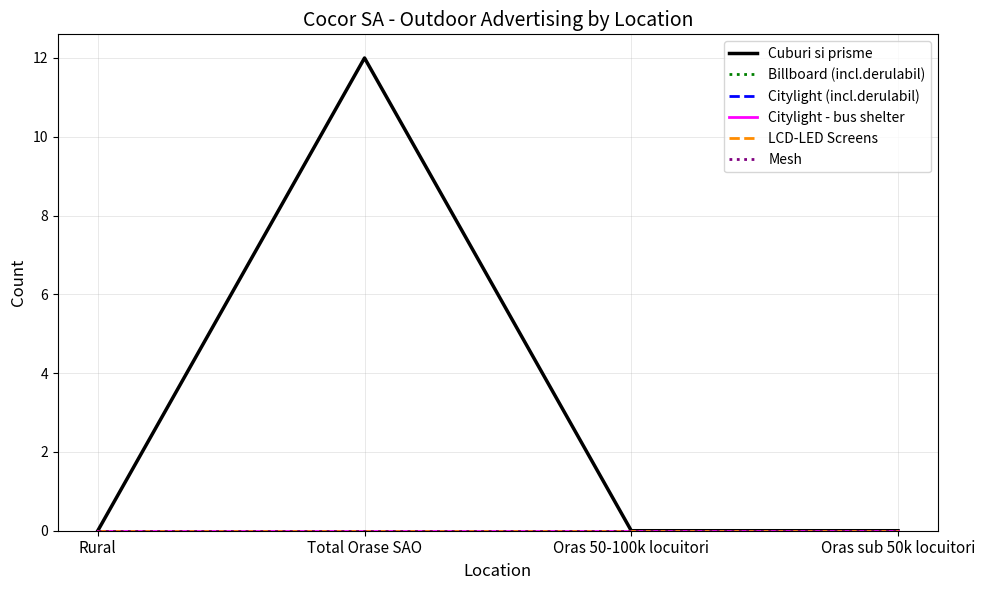

What position from the right is Oras sub 50k locuitori?

1